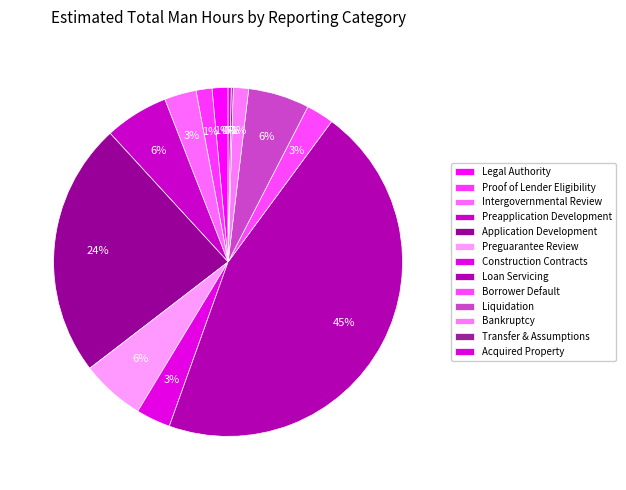

Is it true that Acquired Property is 1% of the pie?

False